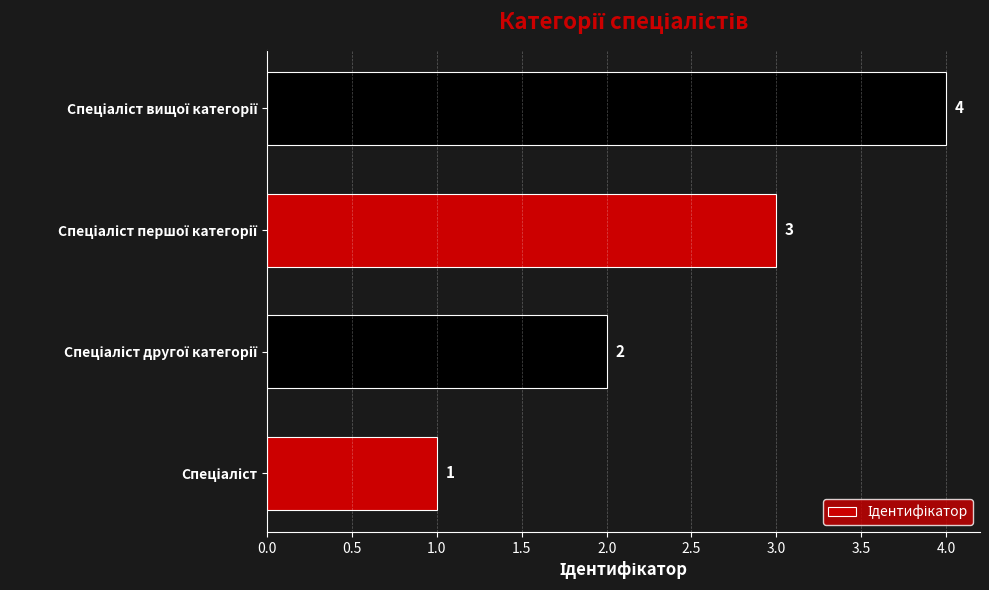

What is the sum of all values?

10